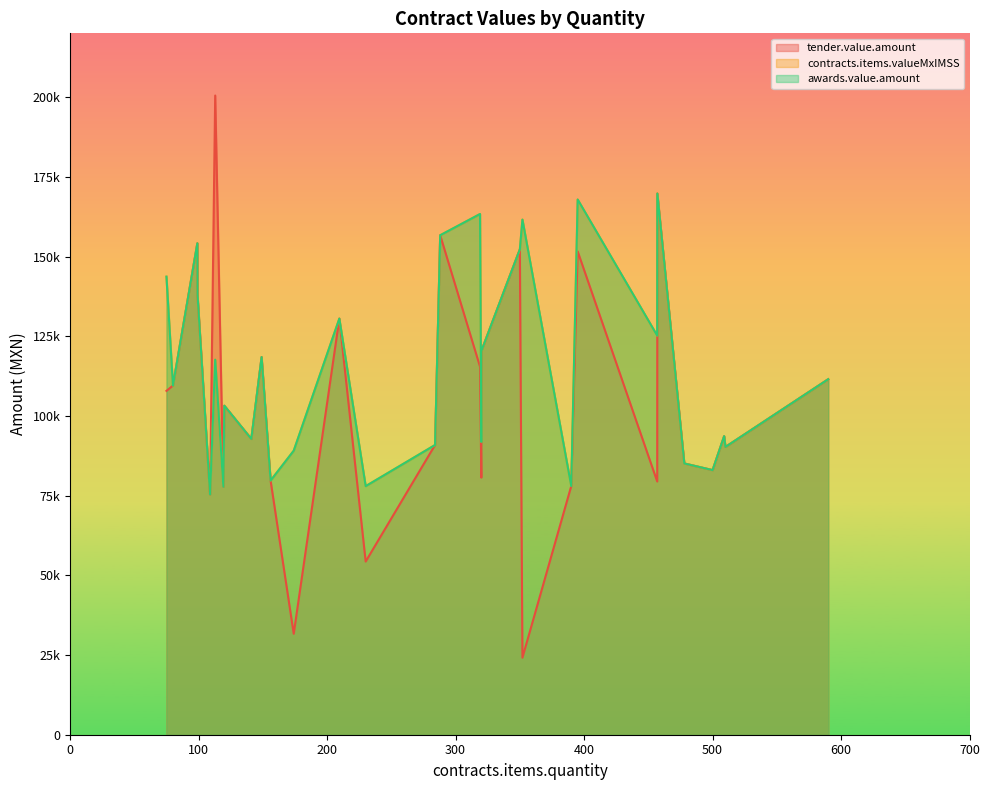

What are all the series names shown in the legend?

tender.value.amount, contracts.items.valueMxIMSS, awards.value.amount